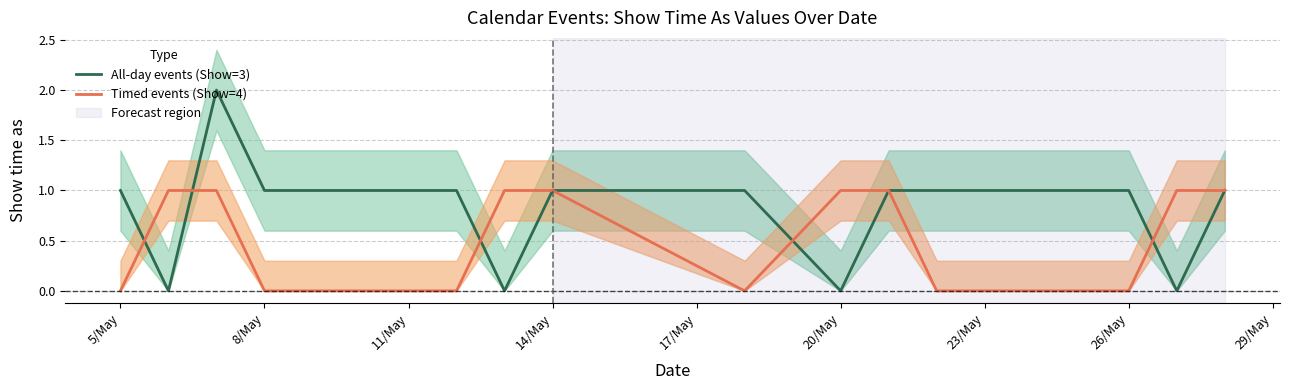

What is the maximum value for All-day events (Show=3)?

2